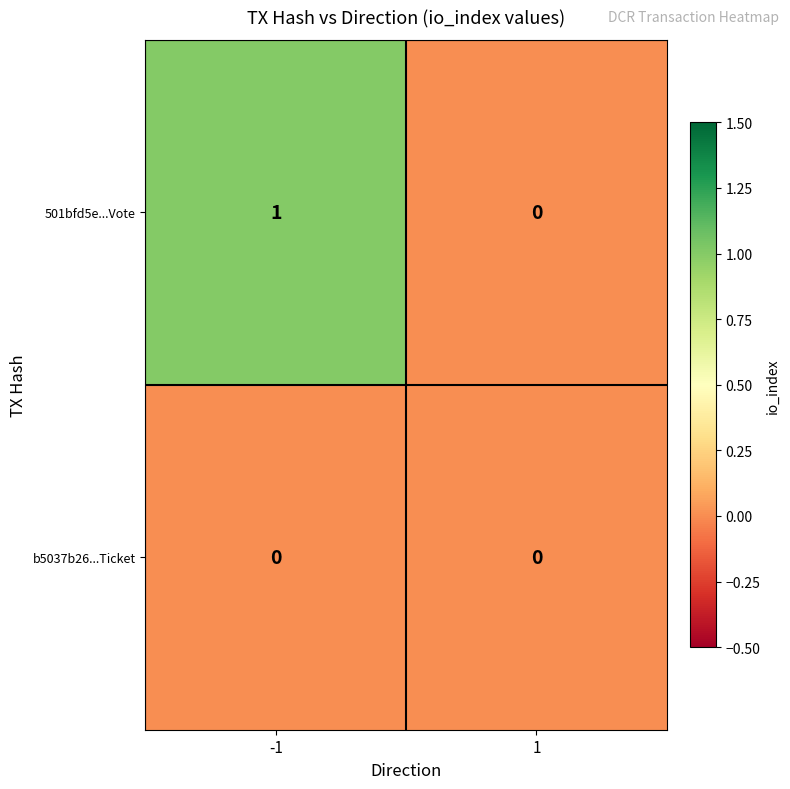

Rank the series by their average value, from lowest to highest.

b5037b26...Ticket, 501bfd5e...Vote